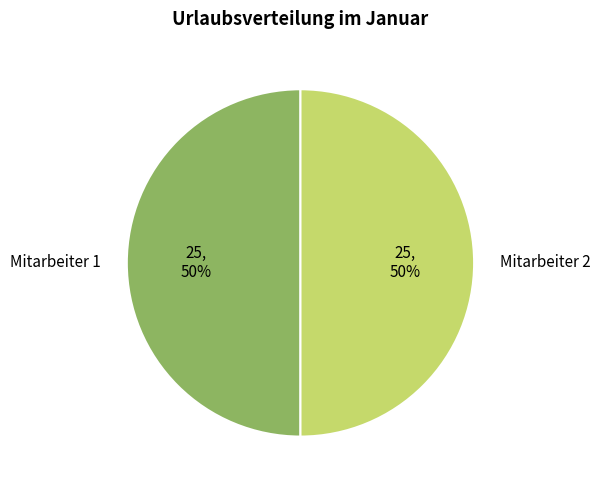

The Mitarbeiter 1 slice represents 94% of the pie. True or false?

False